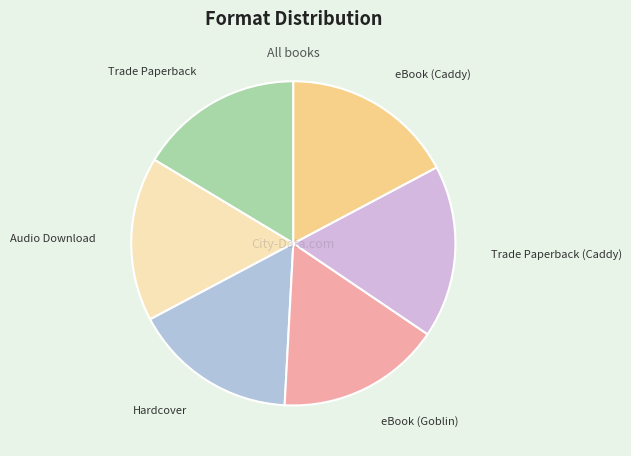

Is the sum of eBook (Goblin) and Hardcover greater than half?

No